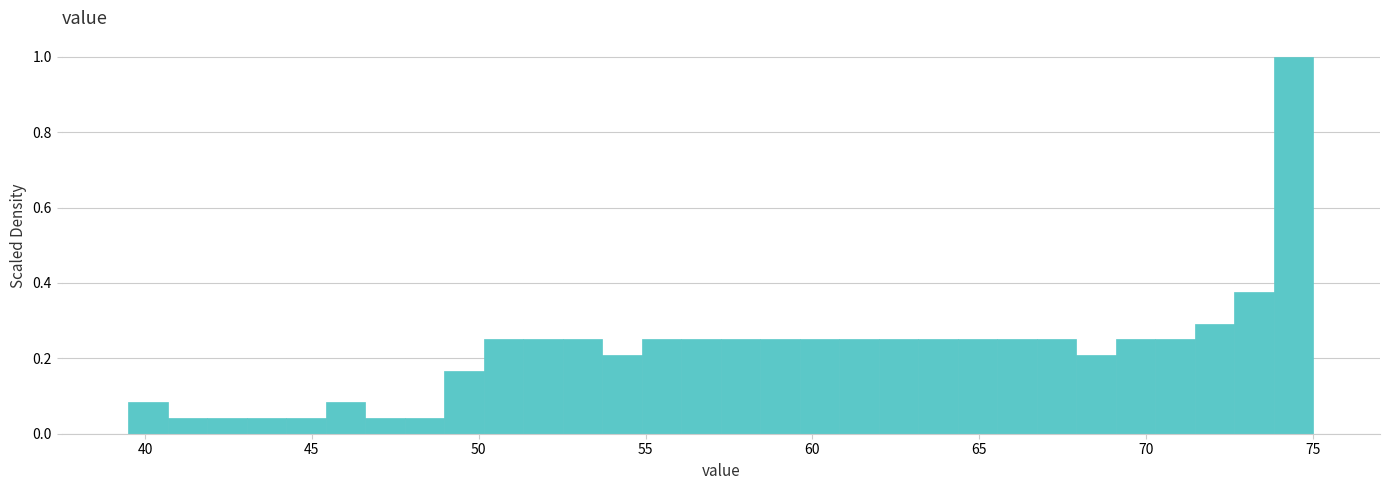

Read against the x-axis, roughly where is the centre of the tallest bar?

74.5